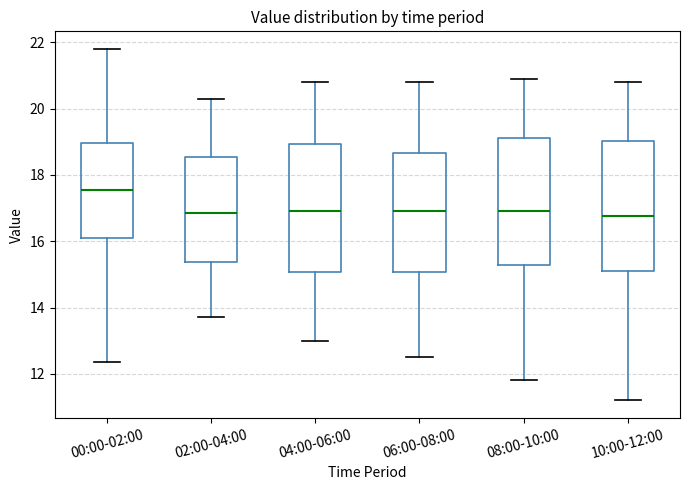

Reading left to right, read every box against the y-axis: the position of its median line, the range the box covers, and the ends of its whiskers. The values are not printed on the chart, so give them approximately, as read against the axis.

00:00-02:00: median 17.6, box 16.2 to 19.0, whiskers 12.4 to 21.8
02:00-04:00: median 16.8, box 15.4 to 18.6, whiskers 13.8 to 20.4
04:00-06:00: median 17.0, box 15.0 to 19.0, whiskers 13.0 to 20.8
06:00-08:00: median 17.0, box 15.0 to 18.6, whiskers 12.6 to 20.8
08:00-10:00: median 17.0, box 15.2 to 19.2, whiskers 11.8 to 21.0
10:00-12:00: median 16.8, box 15.2 to 19.0, whiskers 11.2 to 20.8